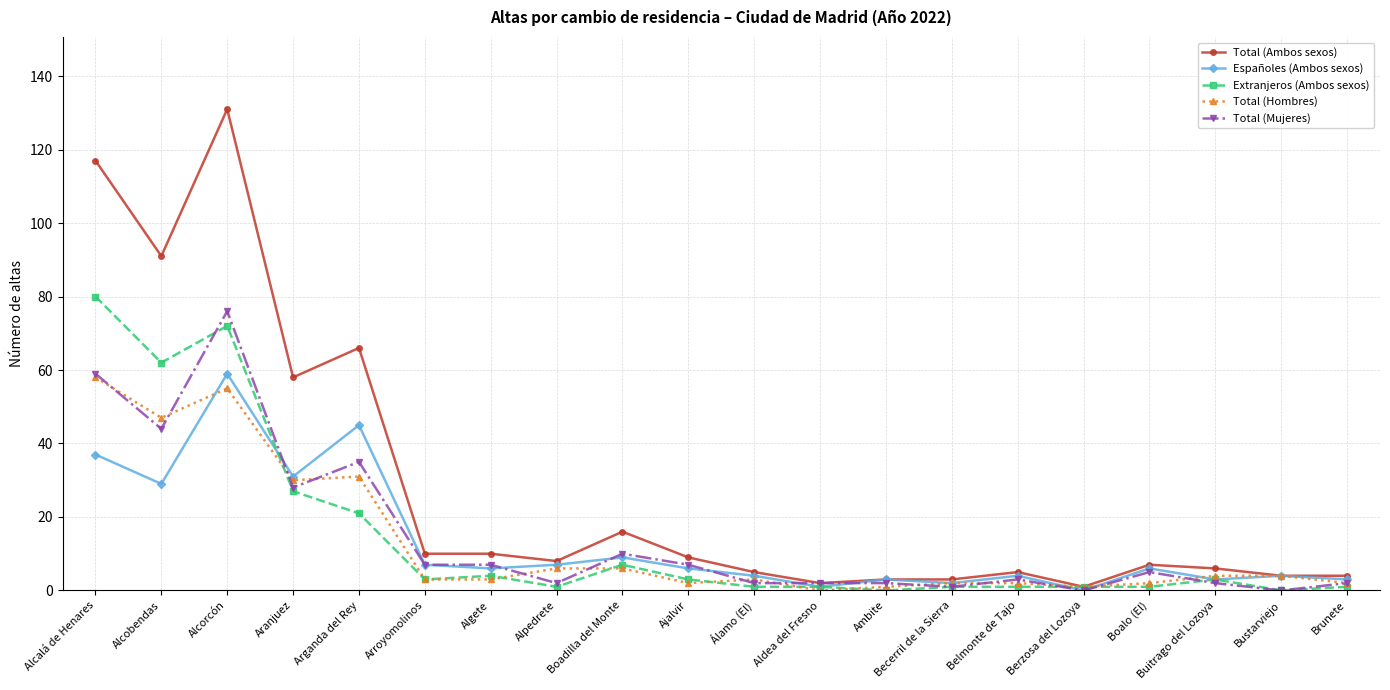

The value of Total (Ambos sexos) at Arroyomolinos is 17. True or false?

False